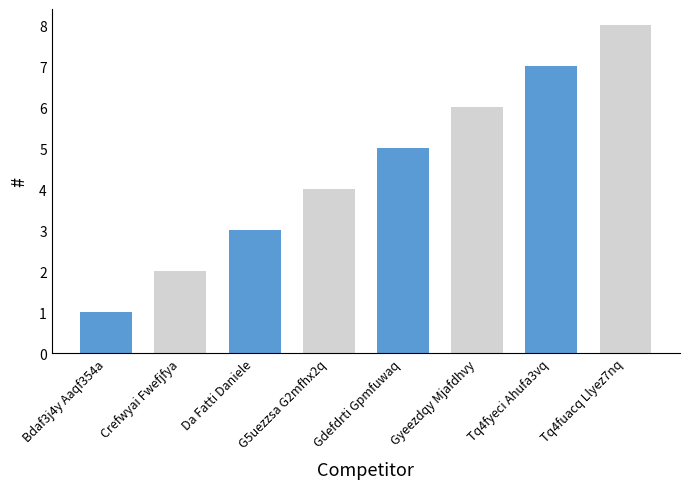

What is the difference between the second highest and second lowest values?

5